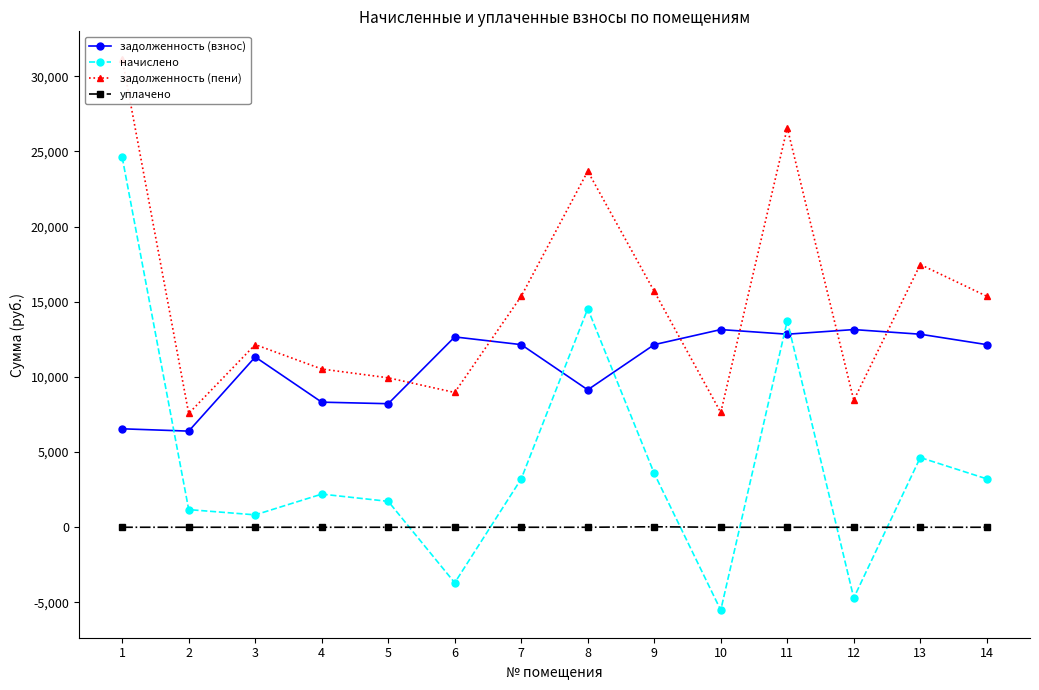

Read the начислено value at 11.

13732.0